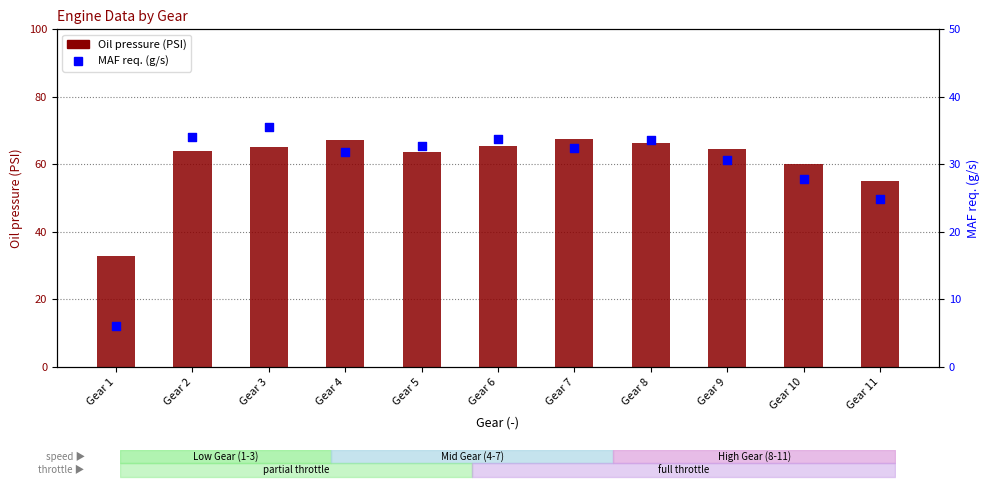

Which series contains the highest Y value?

Oil pressure (PSI)